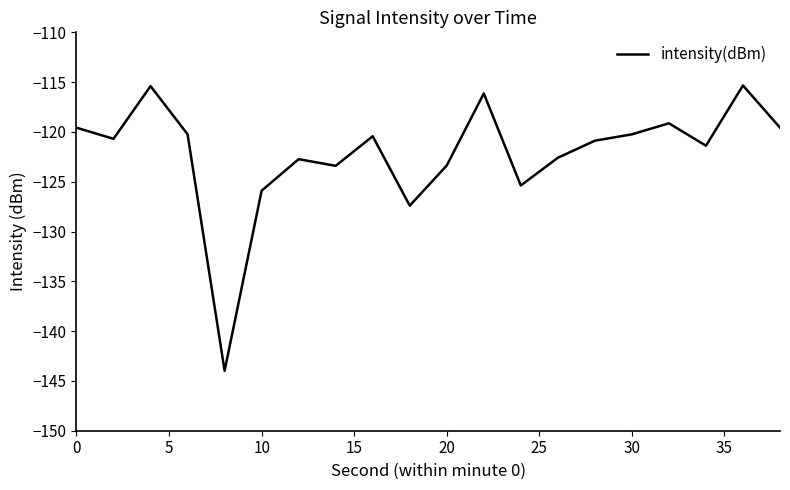

How many interior local peaks (higher than both neighbors) does the data have?

6